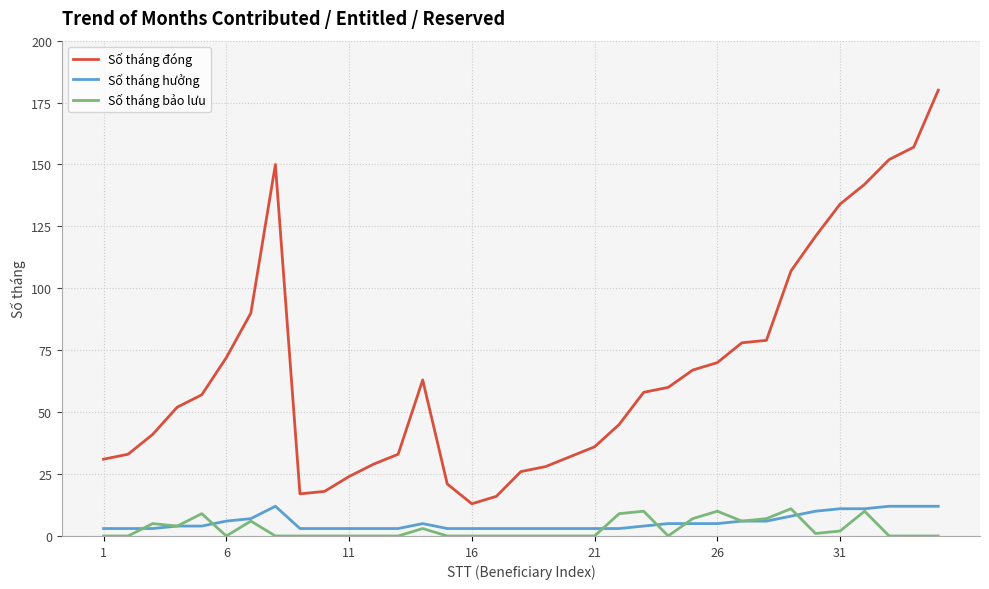

Is this an area chart (filled region under the line)?

No